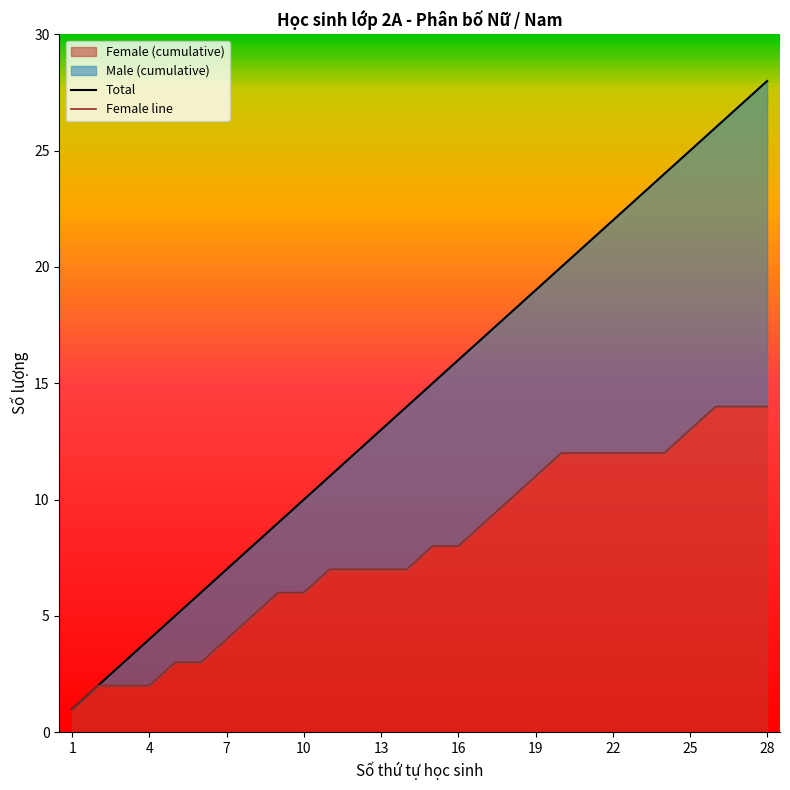

What is the maximum value for Female (cumulative)?

14